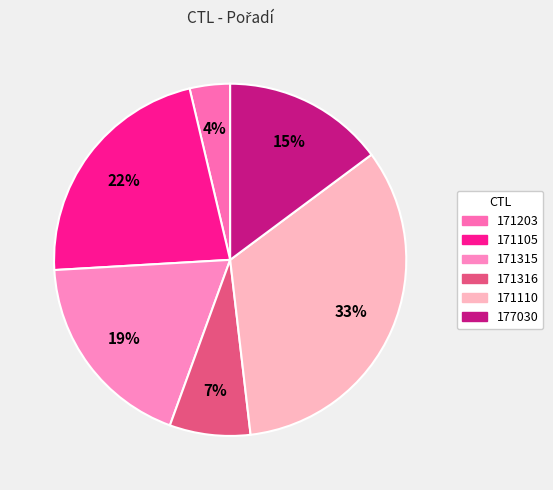

Which category has the smallest portion of the pie?

171203